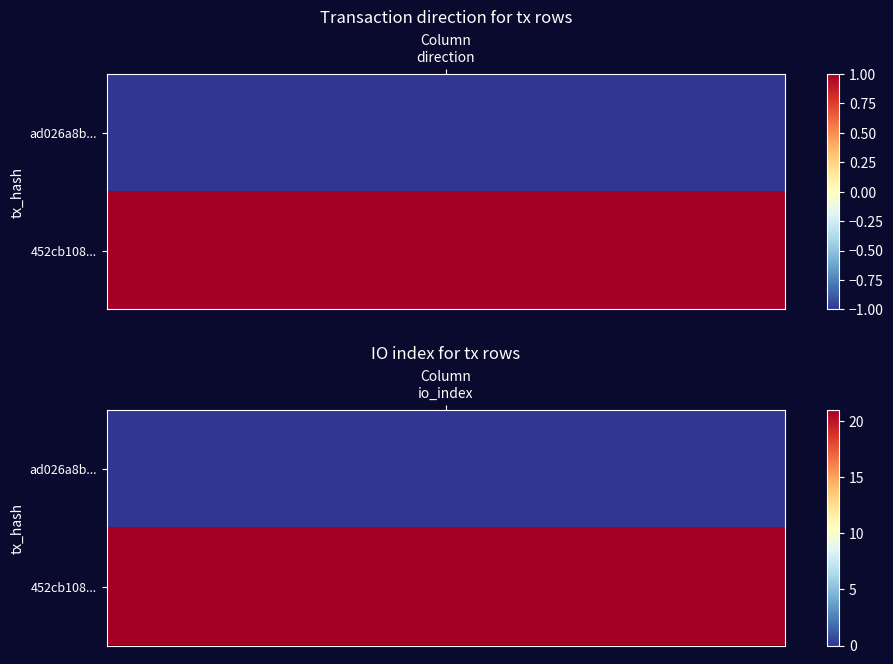

Rank the series by their average value, from lowest to highest.

ad026a8b0929d1746936c066883b323cfad2cd0, 452cb1086b695ce5b35ff9bc1c2234900092b68